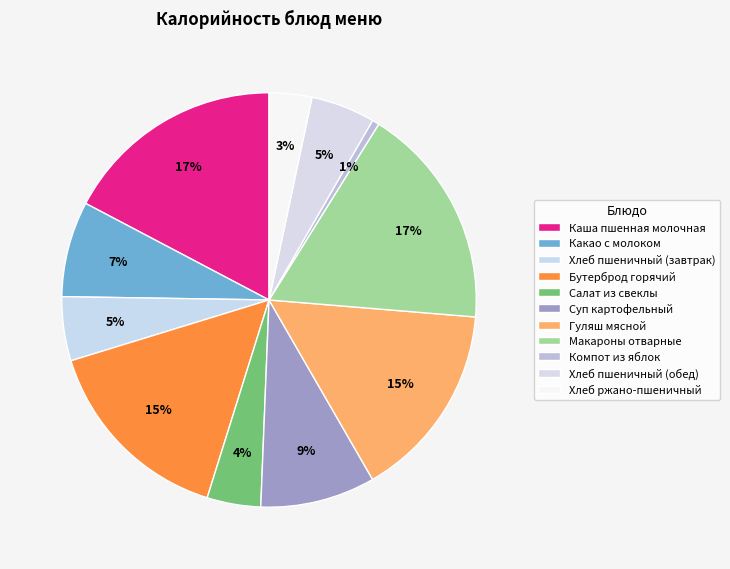

Between Салат из свеклы and Какао с молоком, which is larger?

Какао с молоком